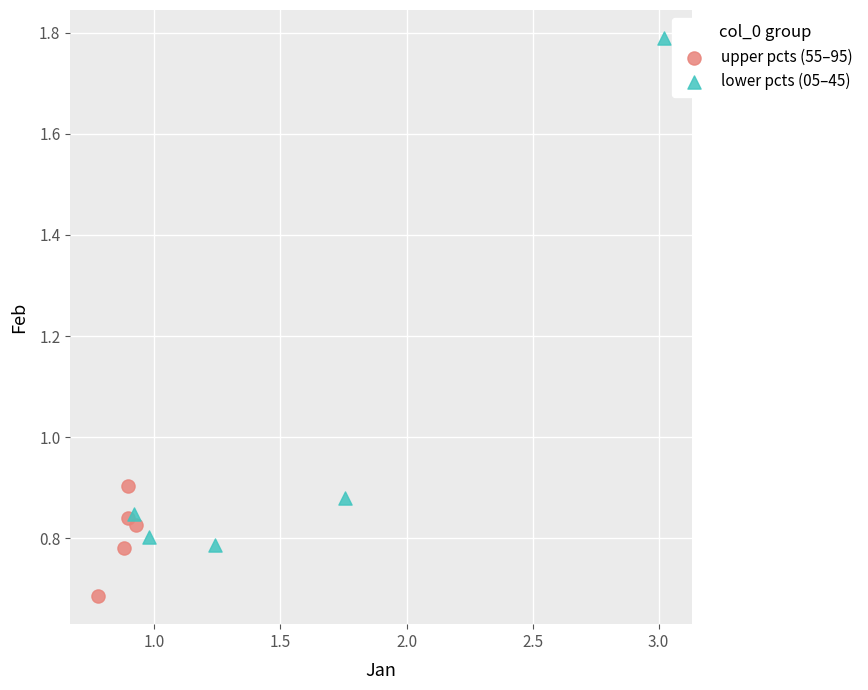

Which series reaches the minimum Y coordinate?

upper pcts (55–95)